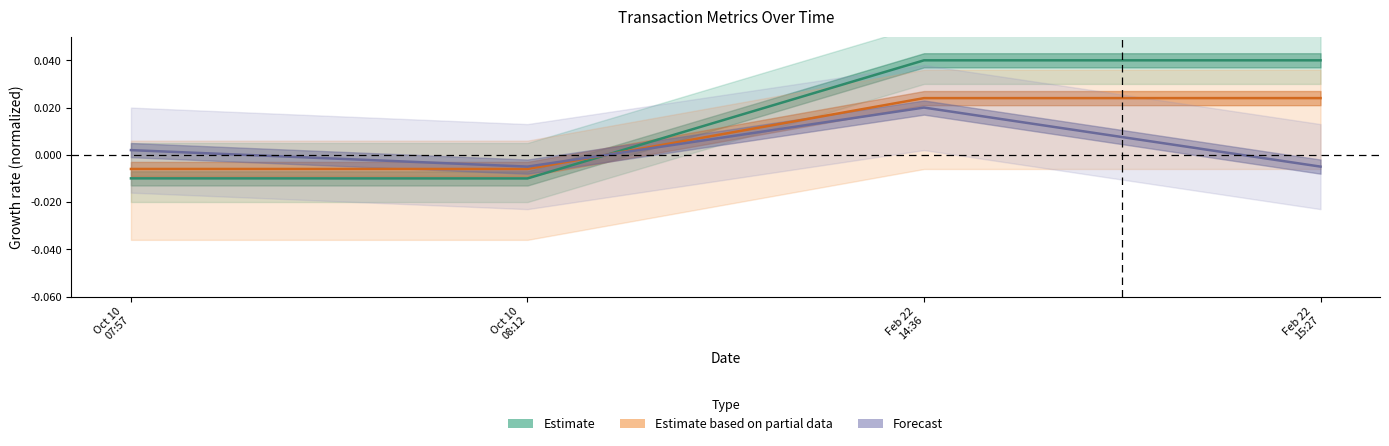

Which has a higher value, Feb 22
15:27 or Oct 10
07:57?

Feb 22
15:27